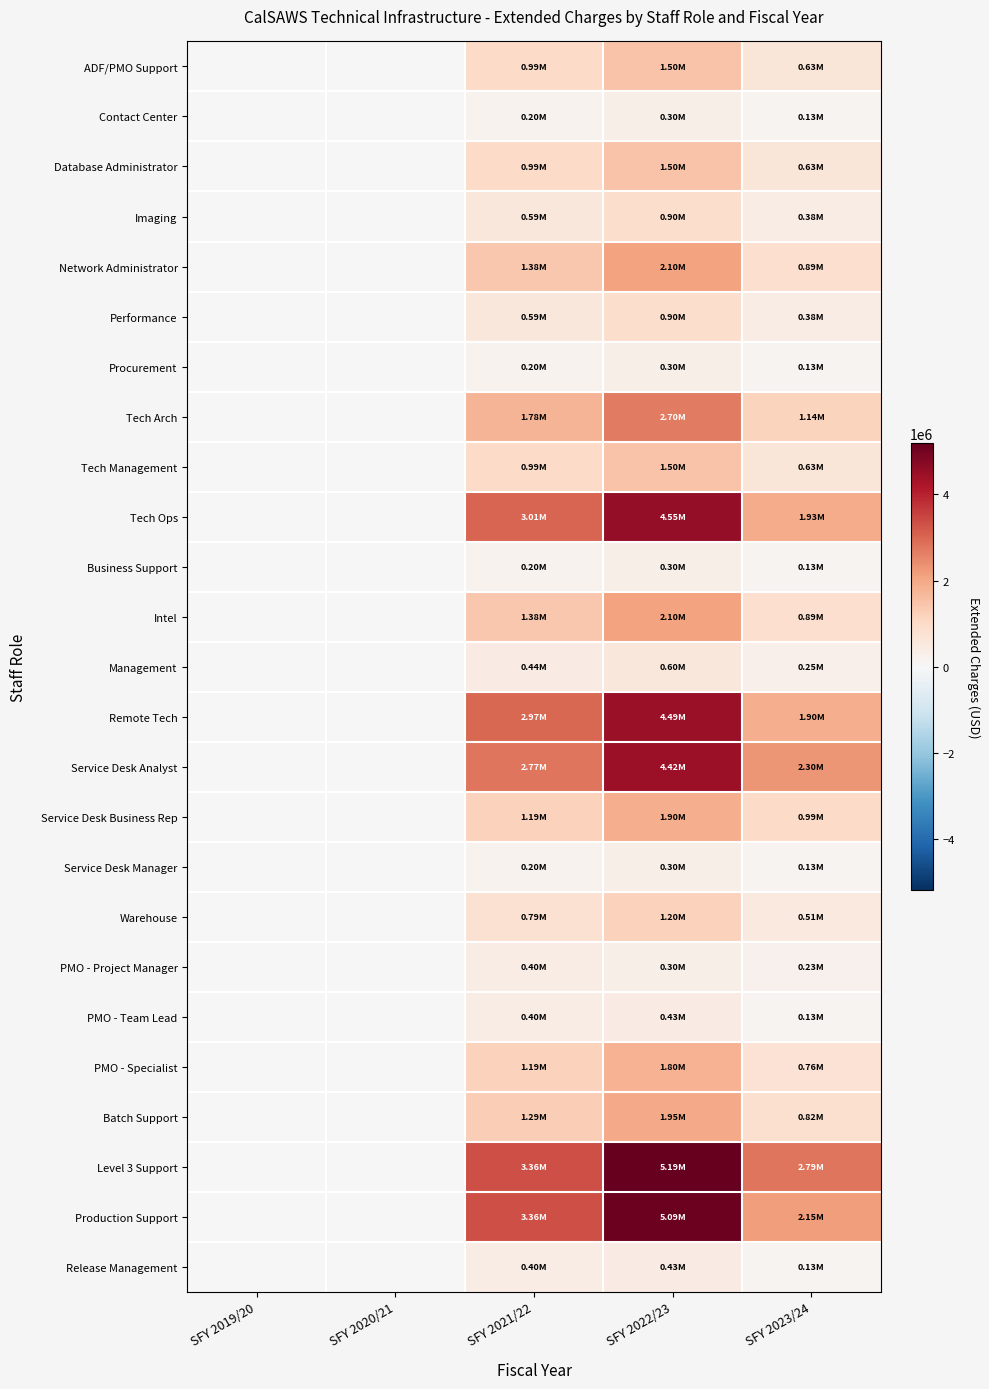

Which has a higher value, SFY 2023/24 or SFY 2019/20?

SFY 2023/24